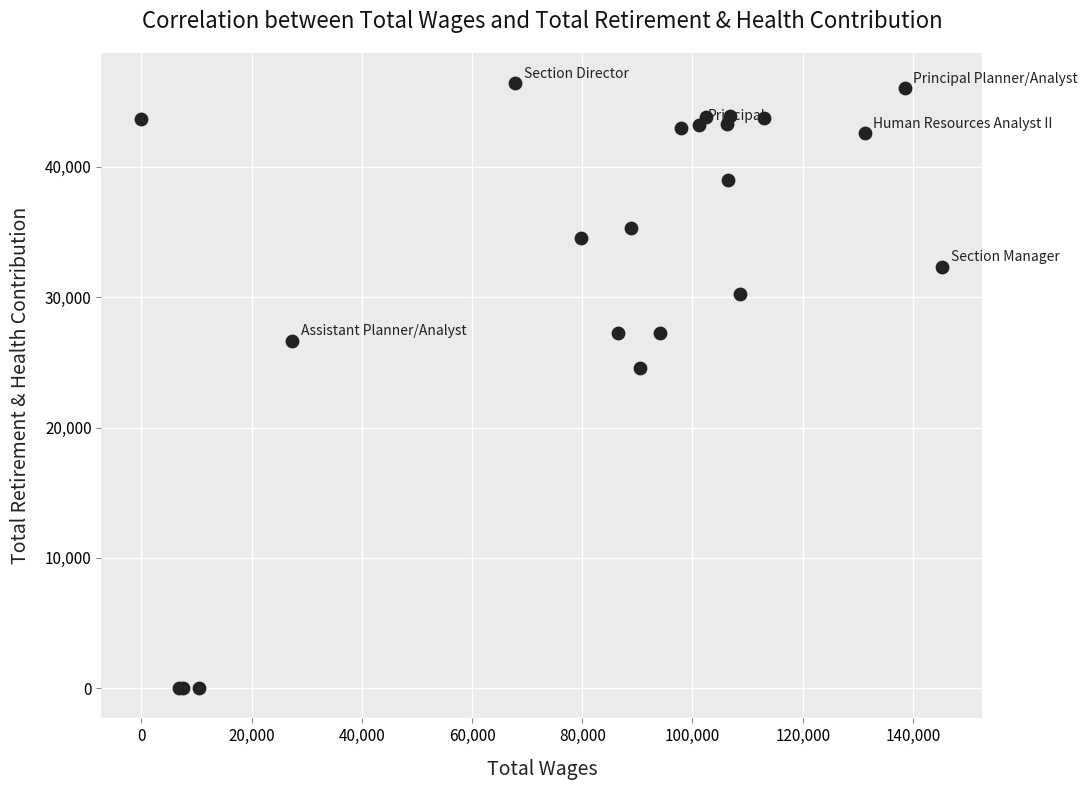

What Y value in the scatter plot is closest to 23210?

24536